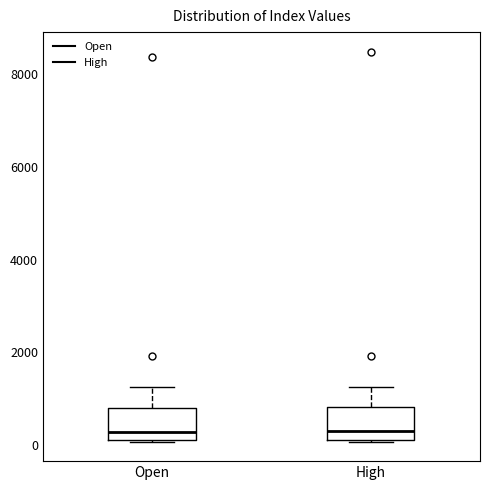

Where does the upper whisker of the box for High end on the y-axis? The values are not printed on the chart, so give them approximately, as read against the axis.

1200